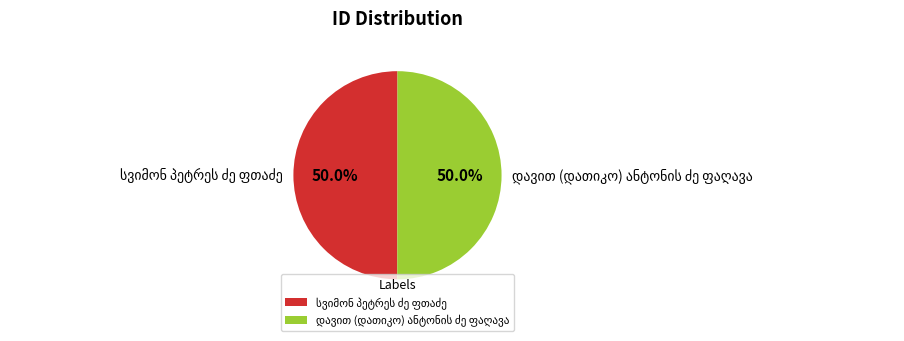

What is the ratio of the value at სვიმონ პეტრეს ძე ფთაძე to the value at დავით (დათიკო) ანტონის ძე ფაღავა?

1.0